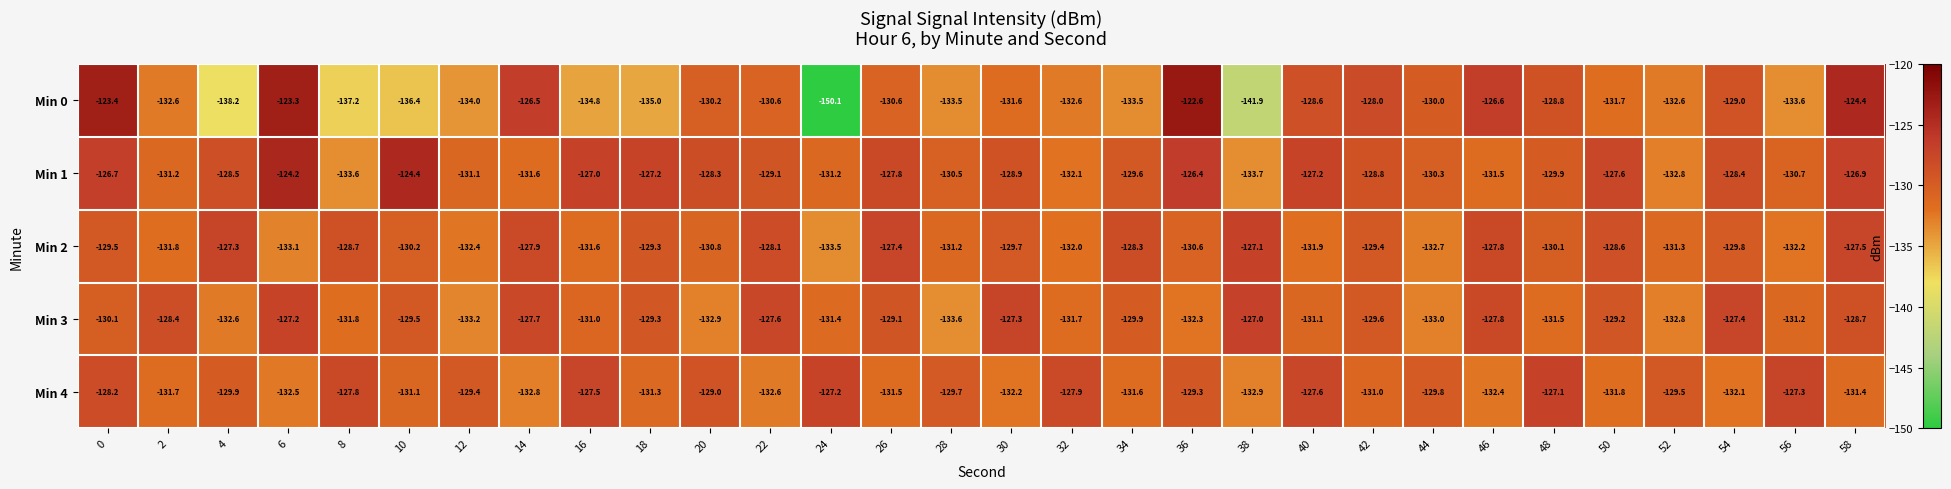

Rank the series at 26 from highest to lowest value.

Min 2, Min 1, Min 3, Min 0, Min 4